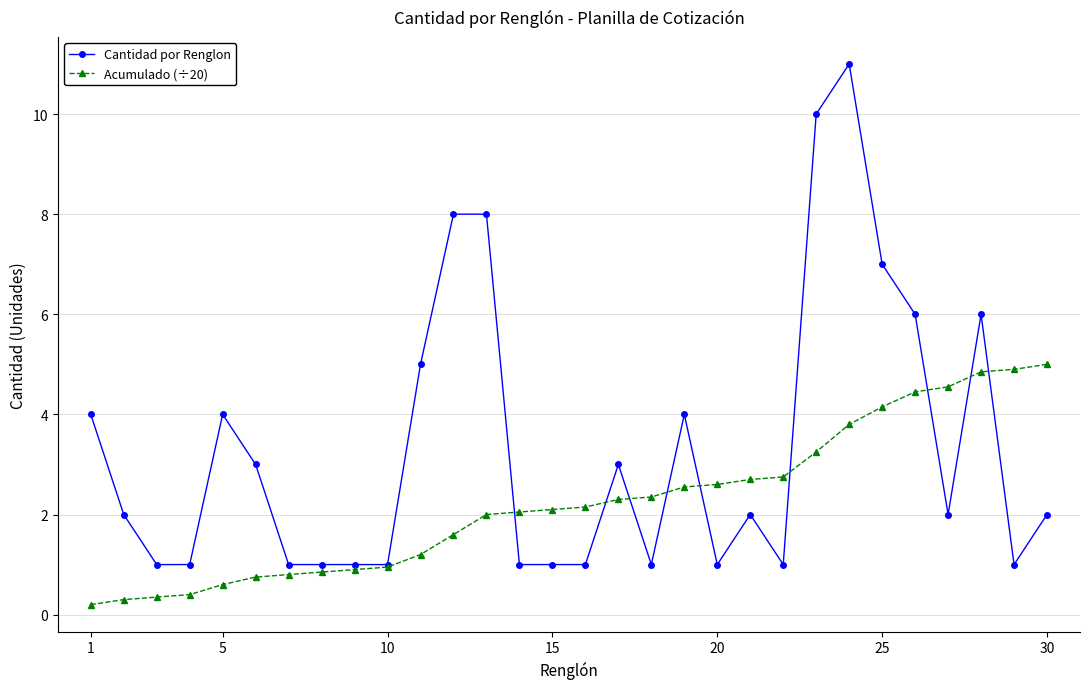

What is the sum of all Acumulado (÷20) values?

67.4